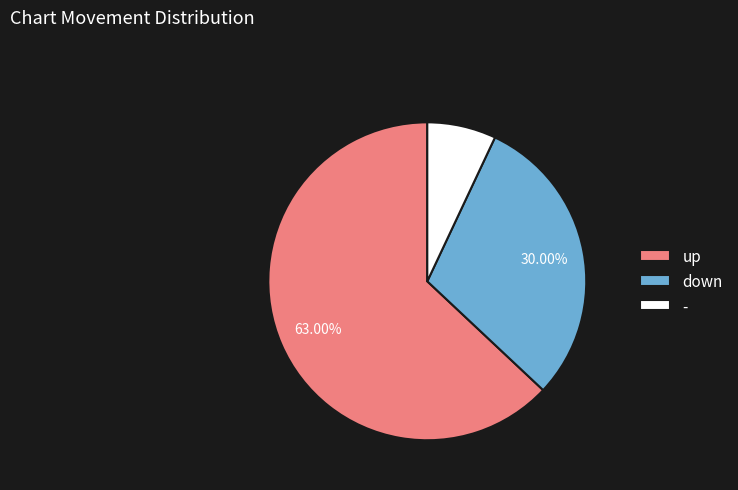

Does down account for over 50% of the chart?

No